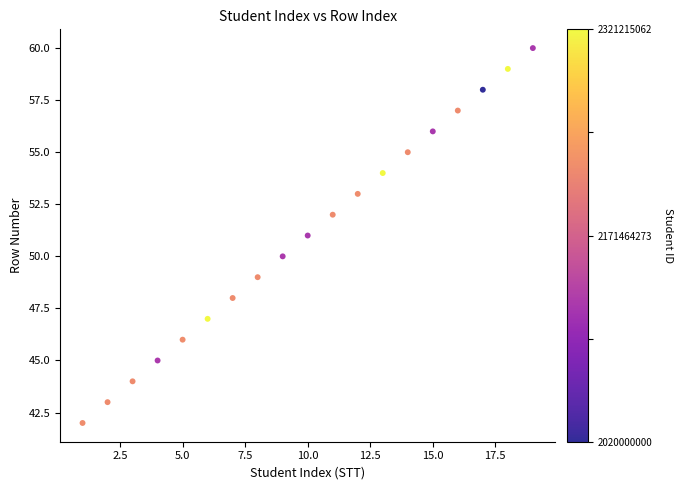

What is the range of Y values (max minus min)?

18